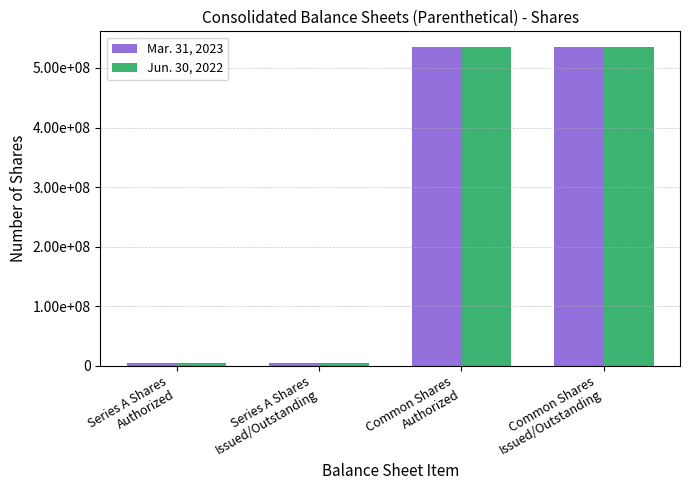

Which series has the largest range (max minus min)?

Mar. 31, 2023